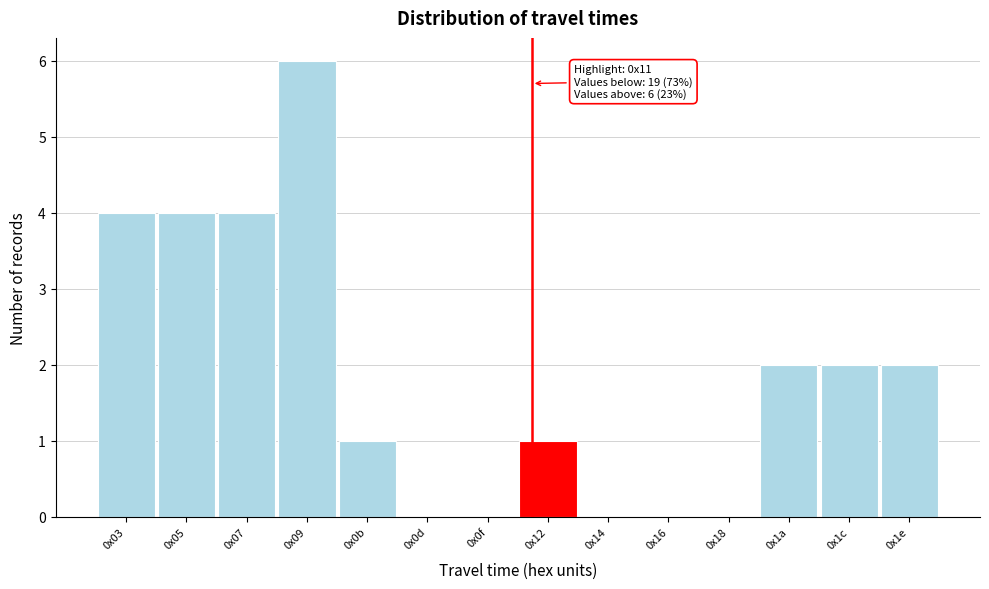

Reading right to left, what are all the values shown in this chart?

0x1e=2	0x1c=2	0x1a=2	0x18=0	0x16=0	0x14=0	0x12=1	0x0f=0	0x0d=0	0x0b=1	0x09=6	0x07=4	0x05=4	0x03=4